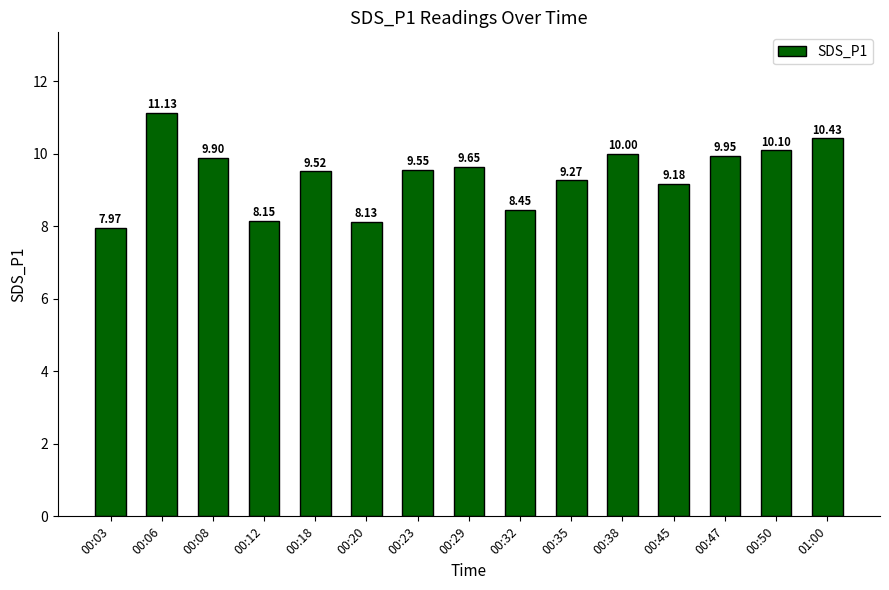

List the labels in order of value, smallest first.

00:03, 00:20, 00:12, 00:32, 00:45, 00:35, 00:18, 00:23, 00:29, 00:08, 00:47, 00:38, 00:50, 01:00, 00:06